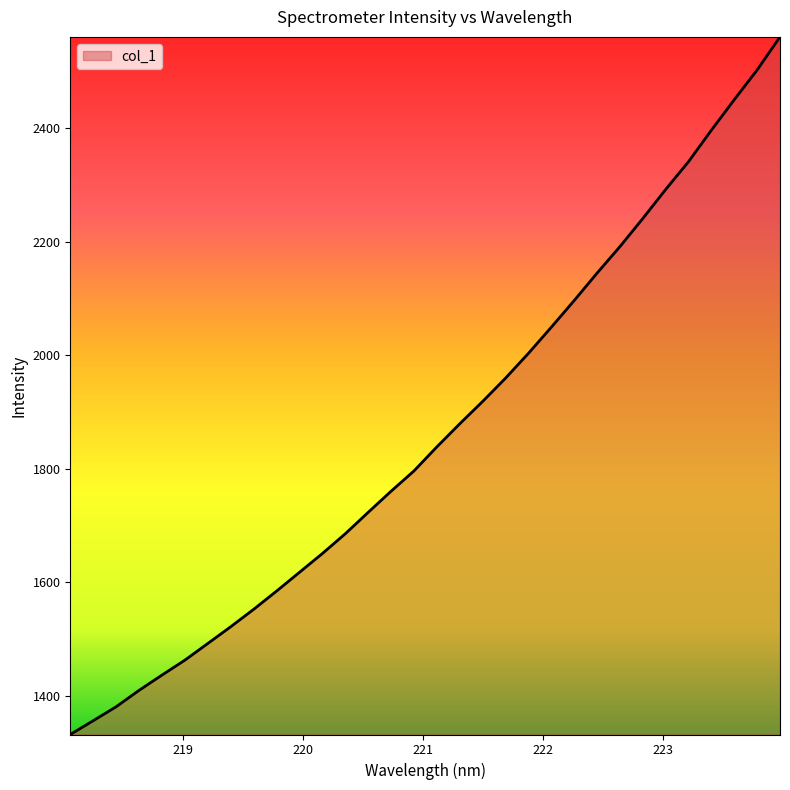

What is the minimum value shown in the chart?

1331.3